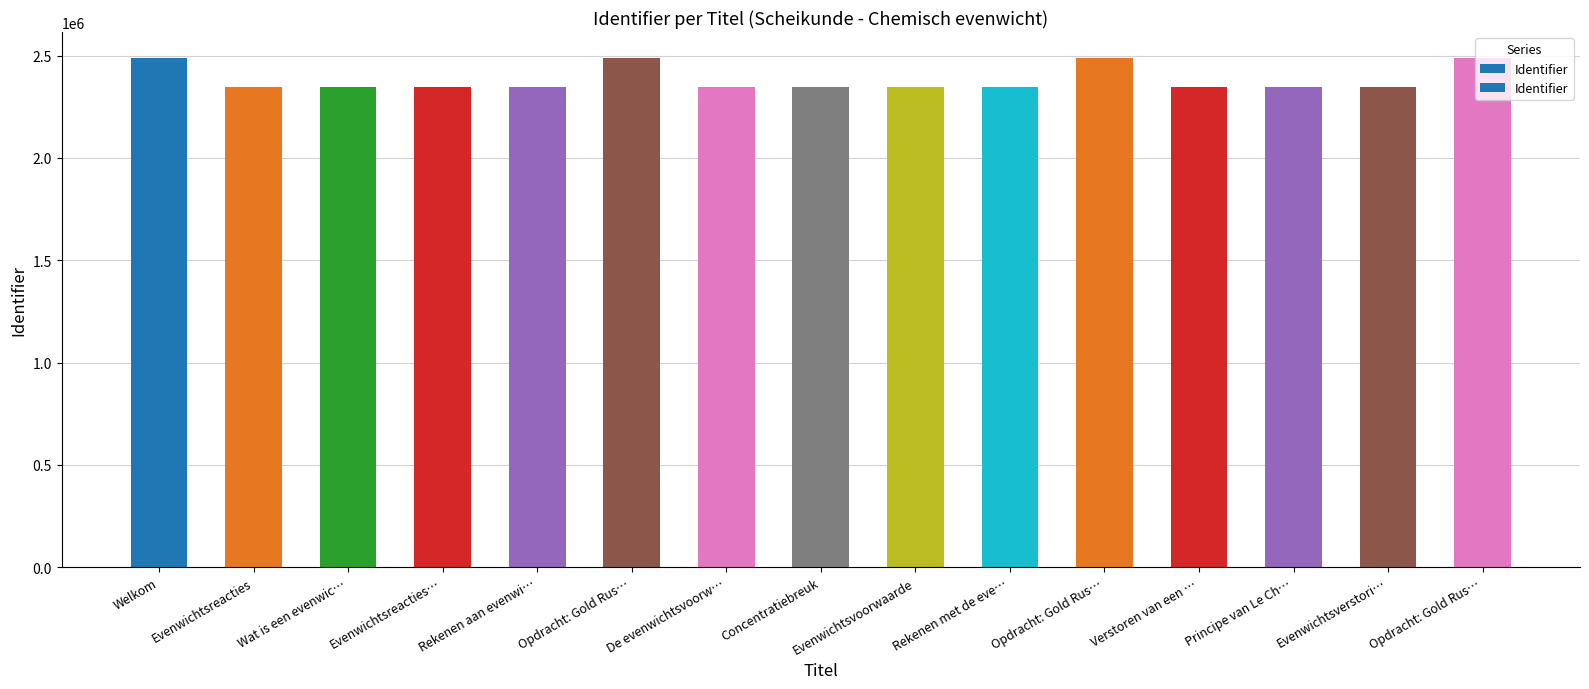

What is the sum of all values?

35781557